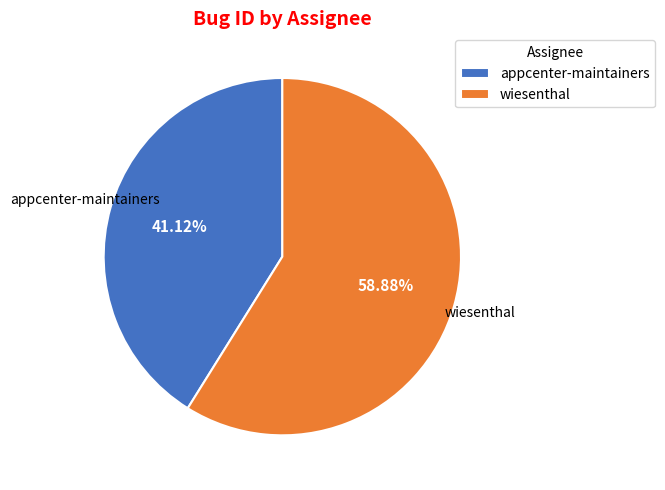

What is the ratio of the value at wiesenthal to the value at appcenter-maintainers?

1.4